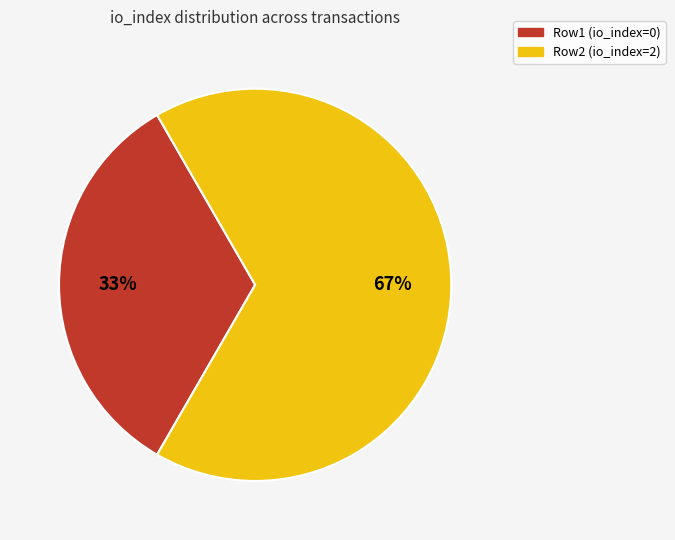

Is there a majority slice in this chart?

Yes